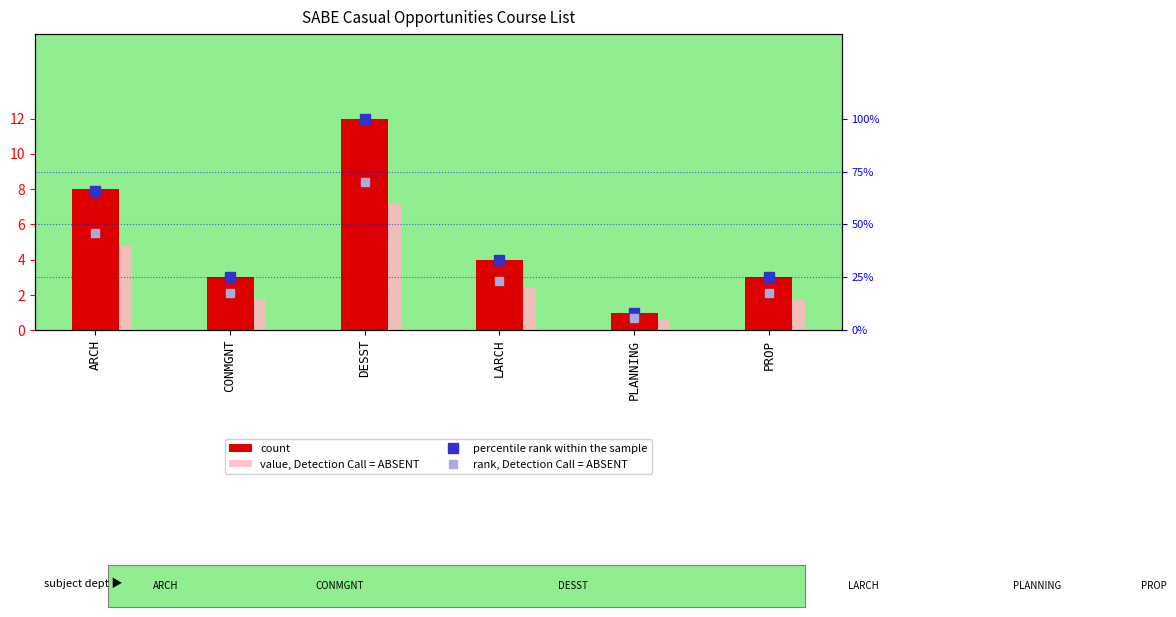

How many distinct data groups are displayed?

4